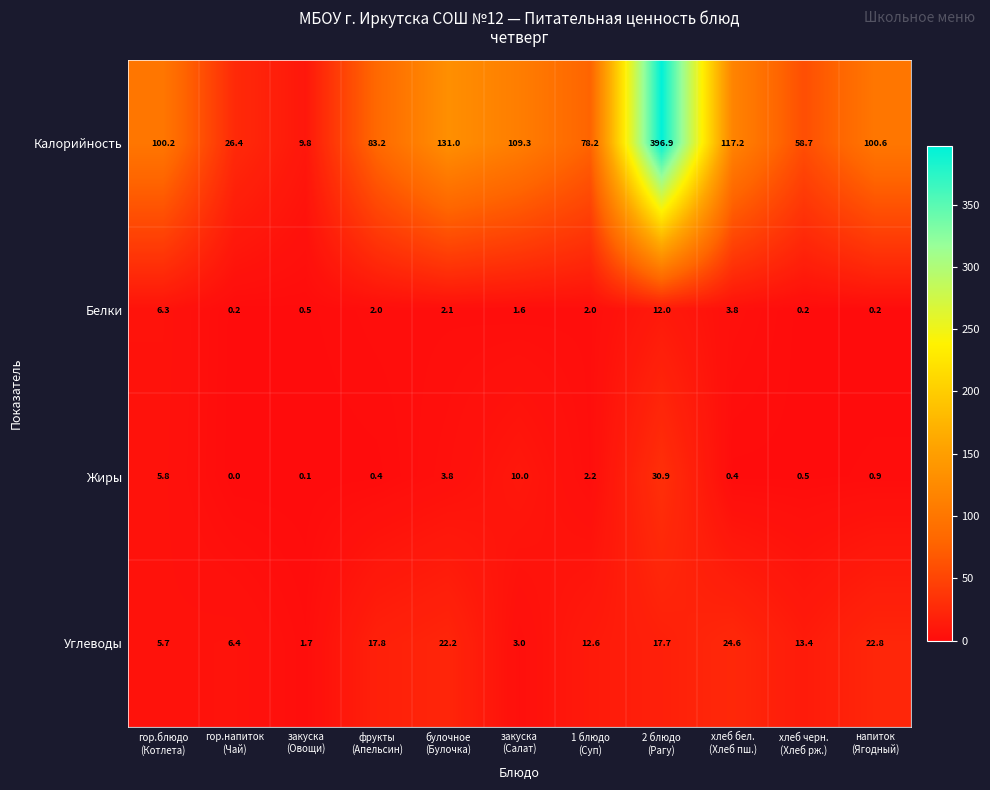

How many categories are shown in the chart?

11